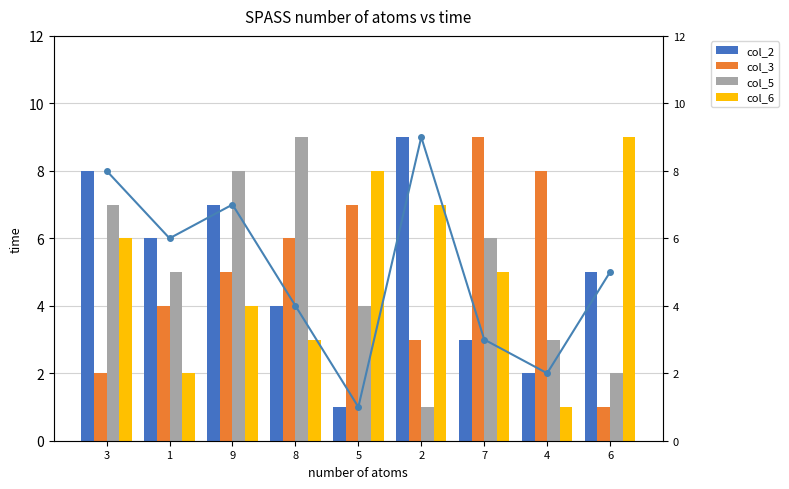

Which has a higher value, 4 or 1?

1